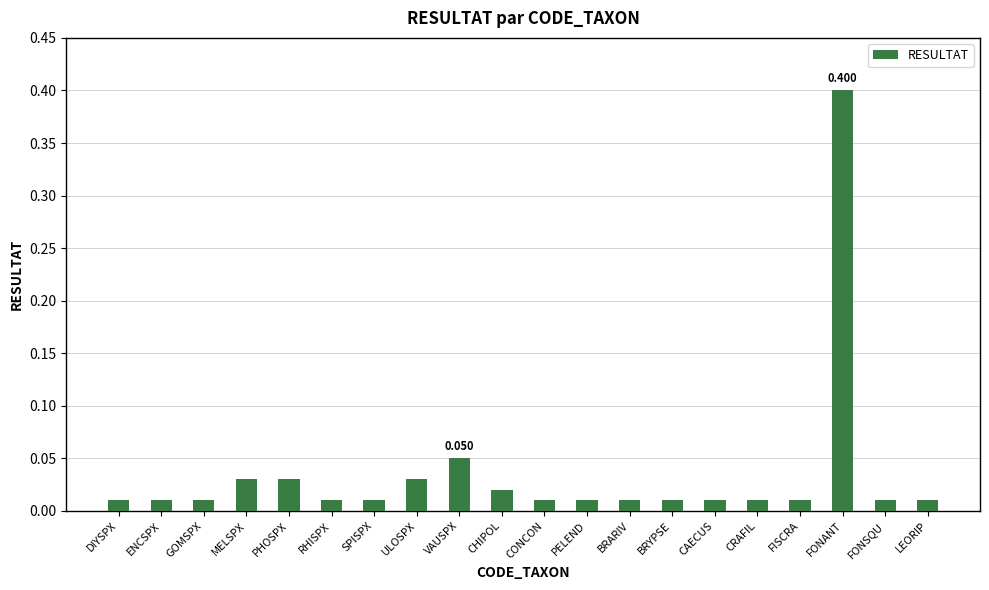

Which category has the highest value across all series?

FONANT